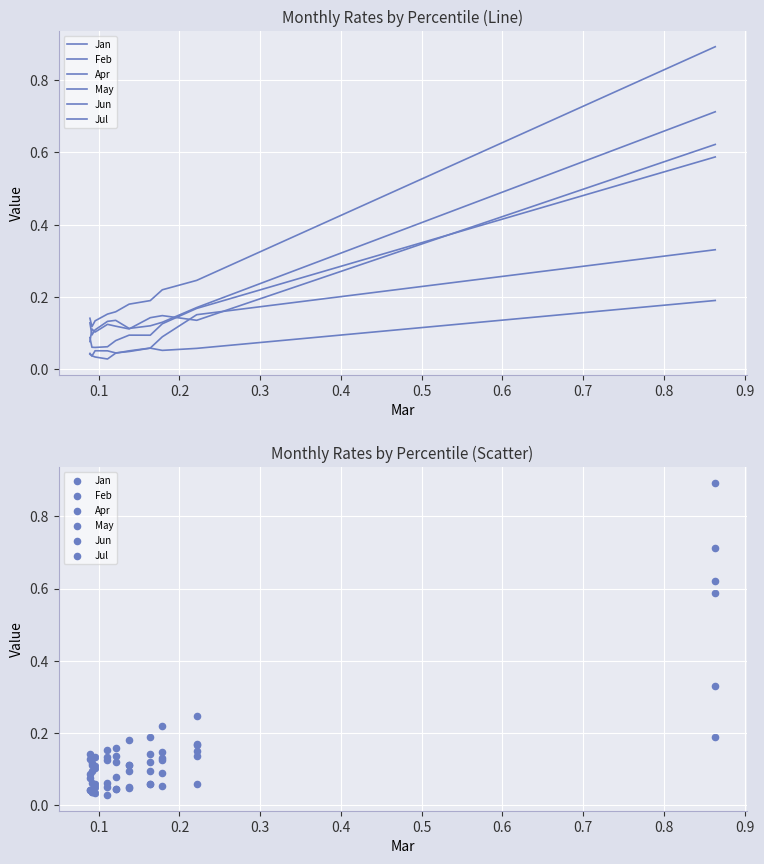

Which series has the widest spread of Y values?

Jul